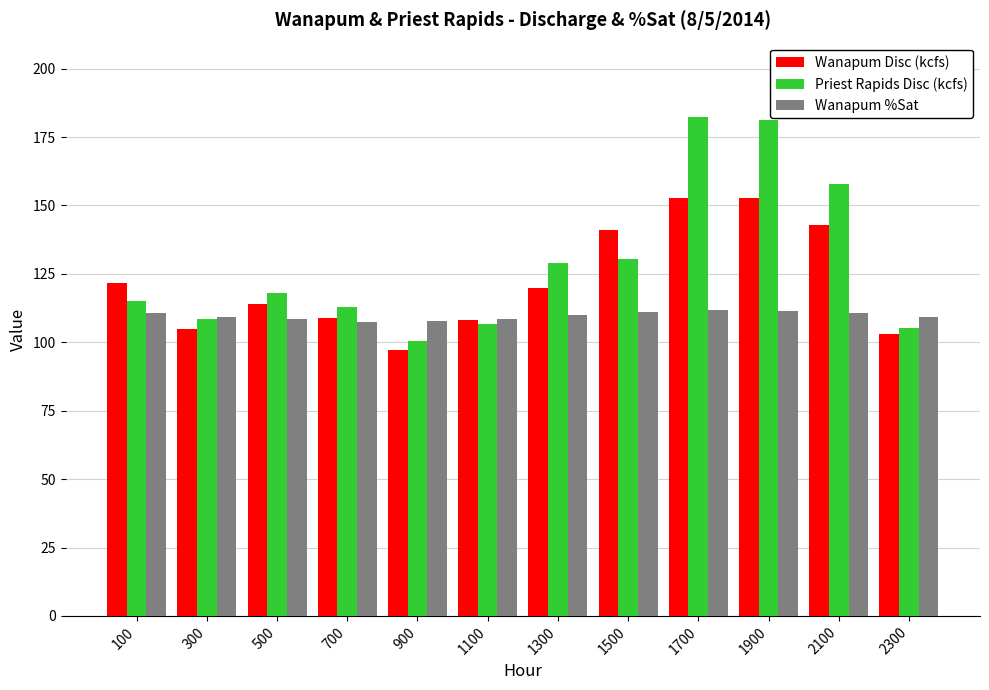

What is the total value across all series at 300?

322.7